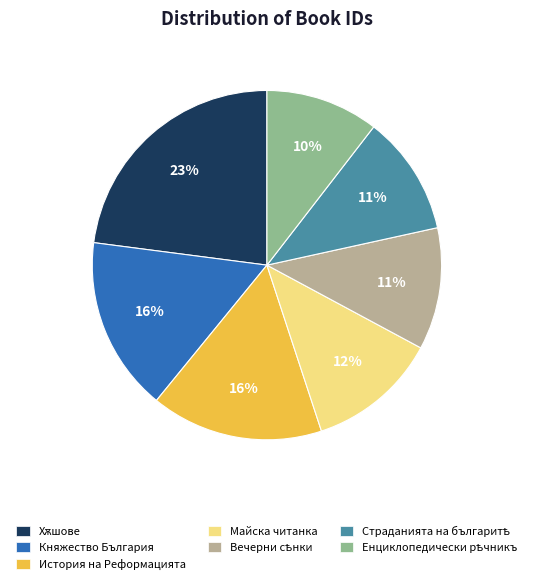

Does Княжество България represent more than half of the total?

No